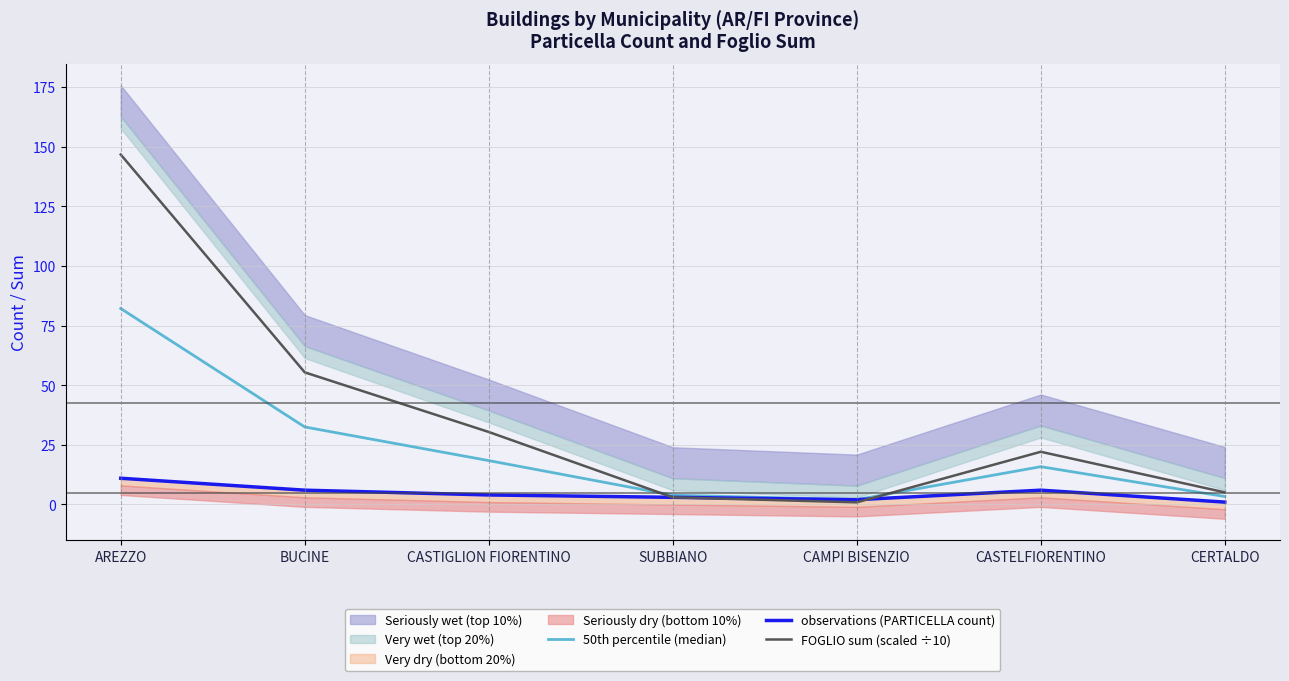

How many data points does each series have?

7